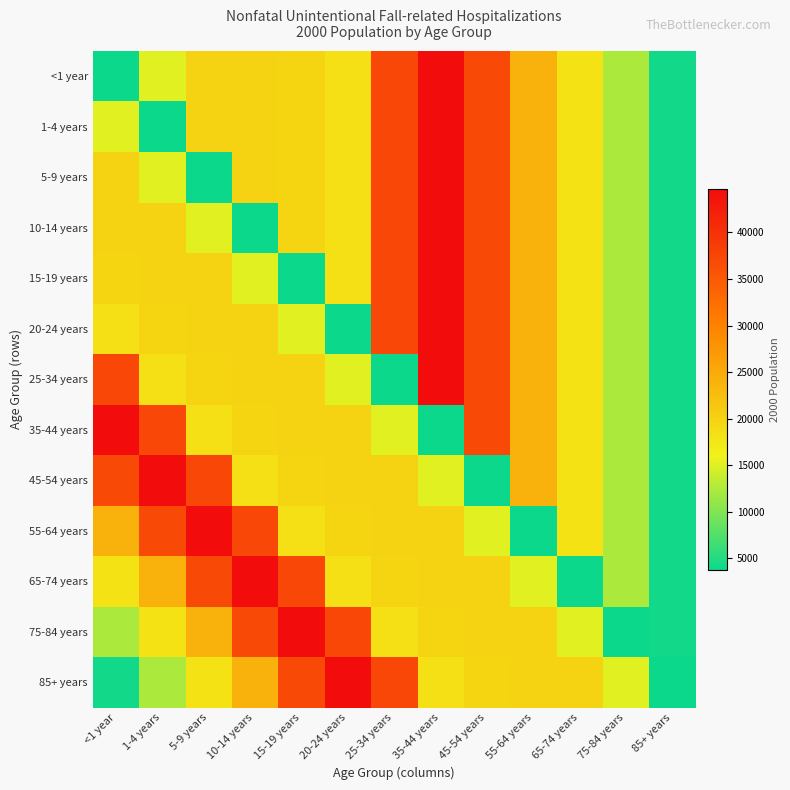

Which has a higher value, 45-54 years or 35-44 years?

35-44 years